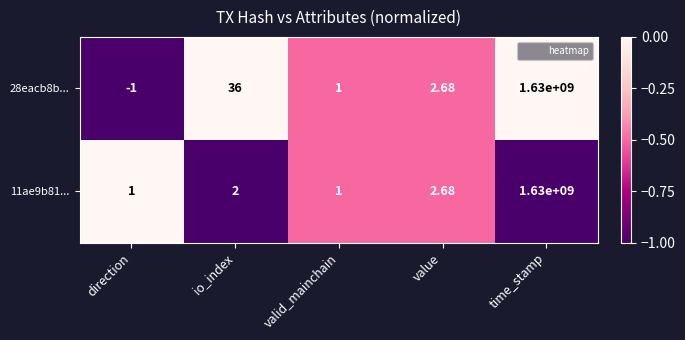

At which category is the sum across all series the highest?

time_stamp